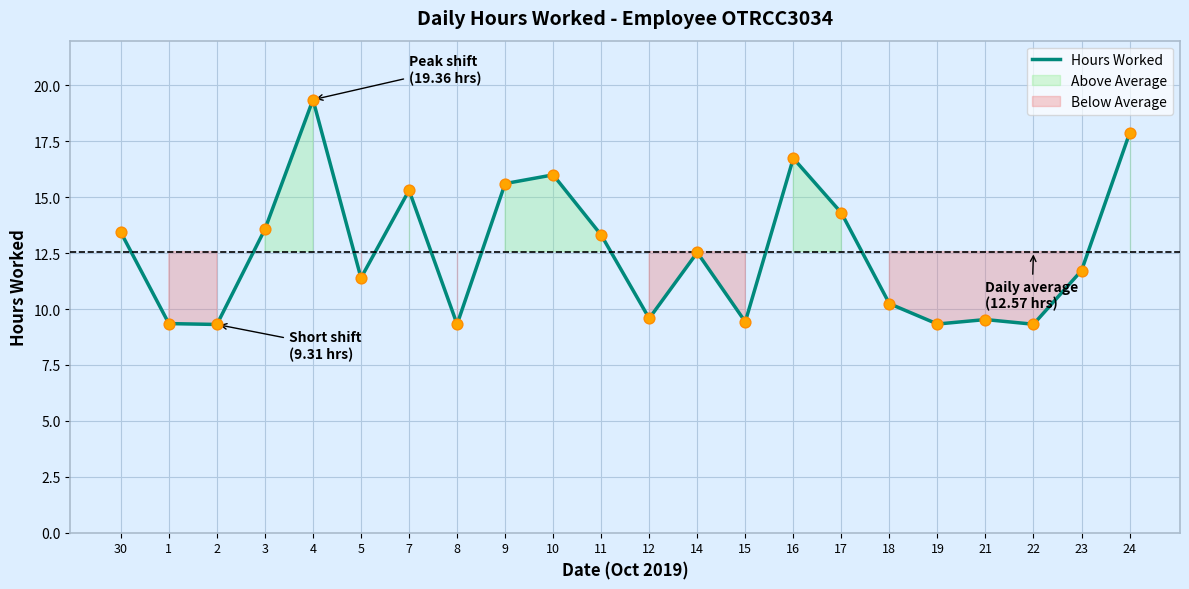

What is the ratio of the value at 24 to the value at 15?

1.9